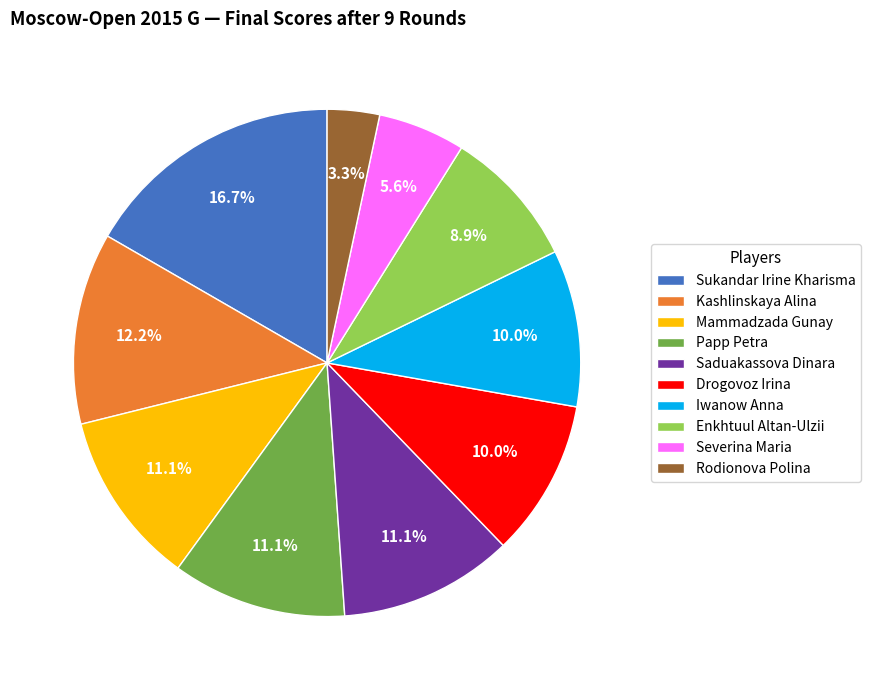

Approximately how many times larger is the value at Rodionova Polina compared to Mammadzada Gunay?

0.3